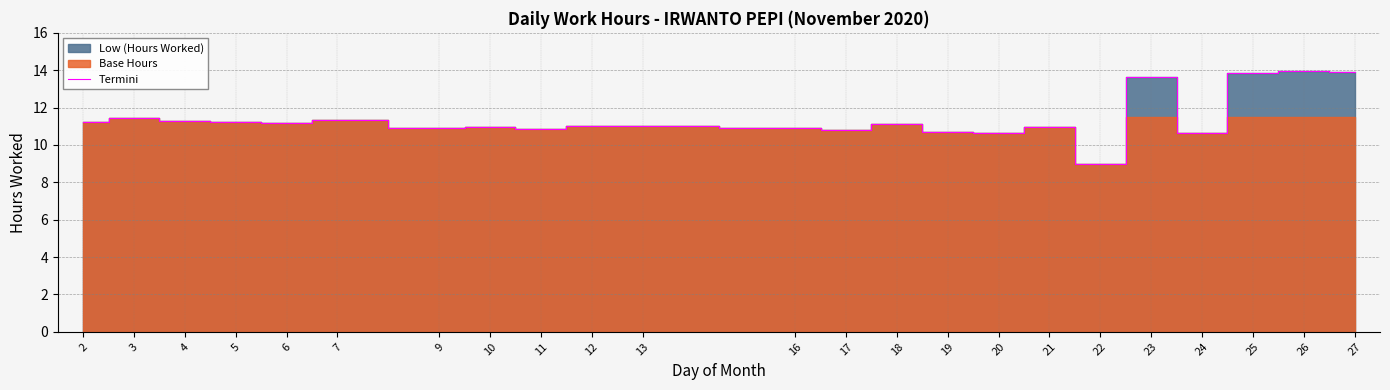

What is the sum of all values?

262.6